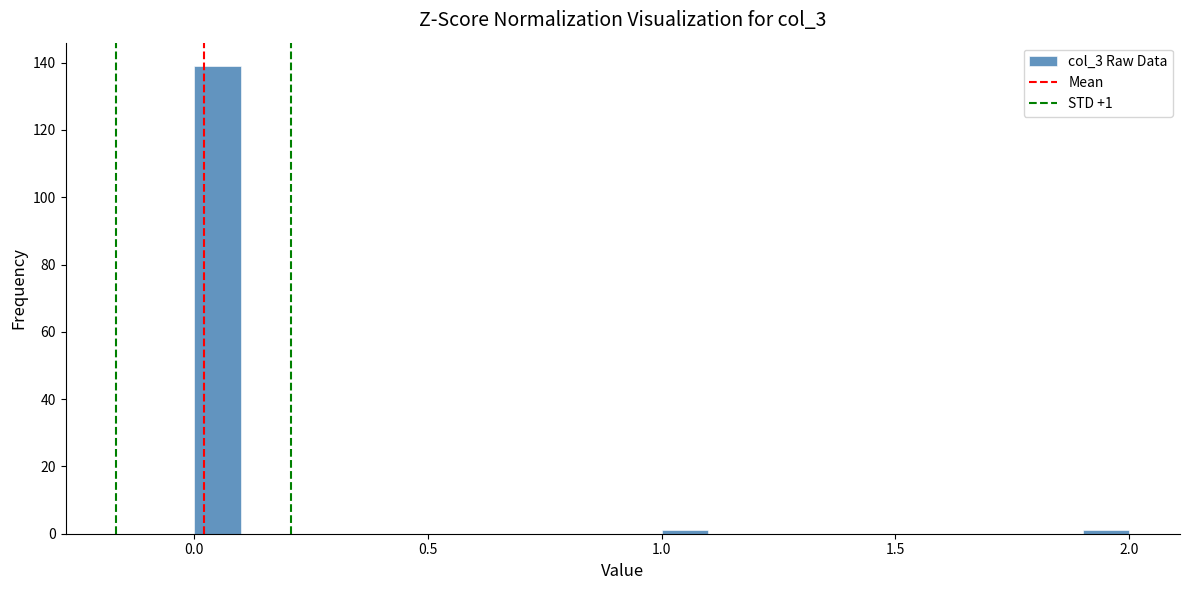

Around what value on the x-axis is the tallest bar? Give the approximate position of its centre, as read against the axis.

0.05